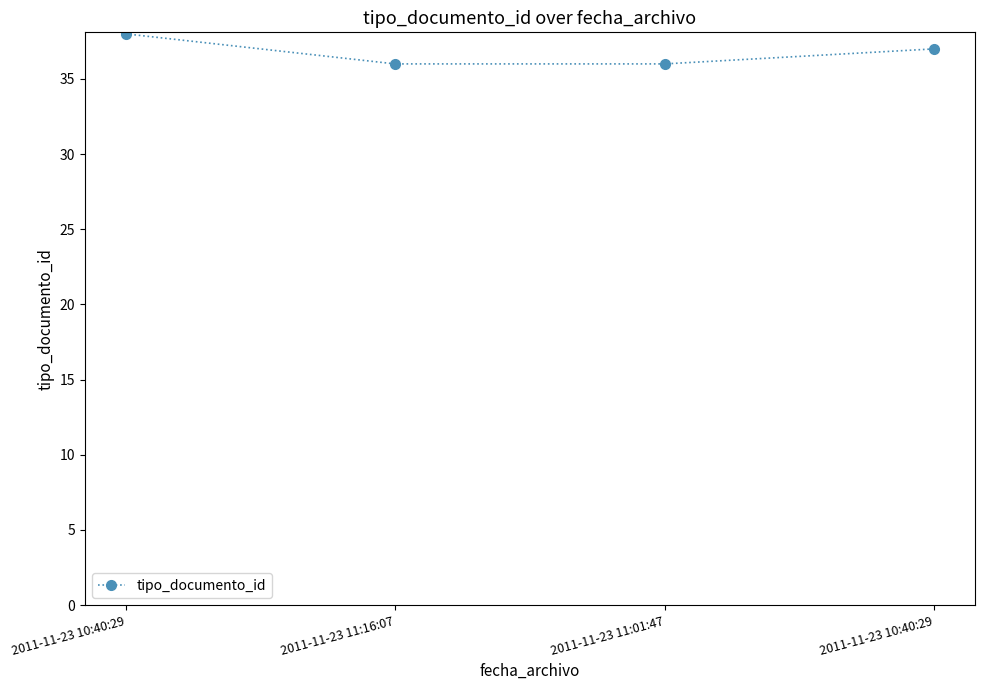

How many values are below 37?

2